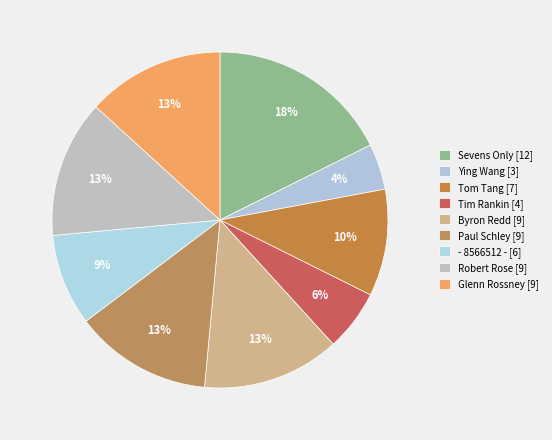

How many slices are in this pie chart?

9